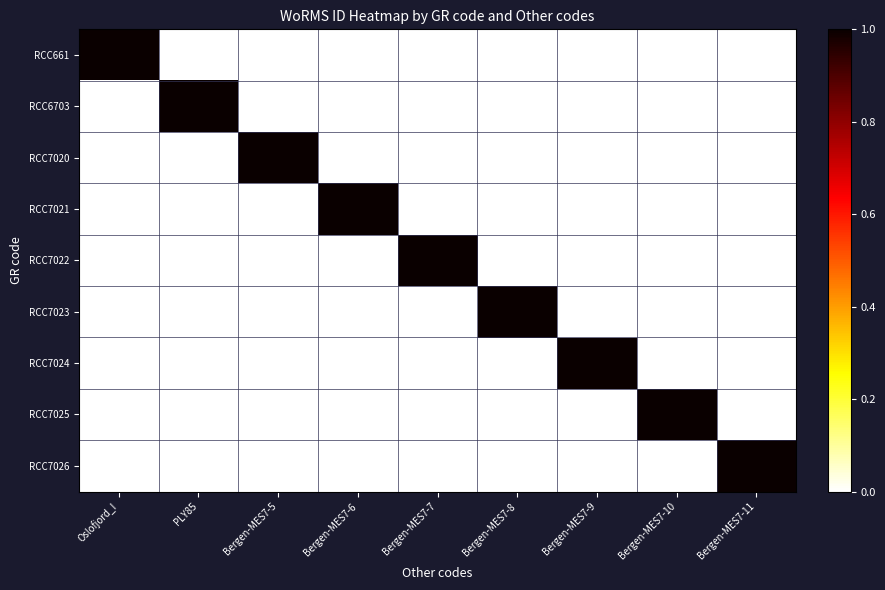

At which category does the chart reach its minimum across all series?

PLY85